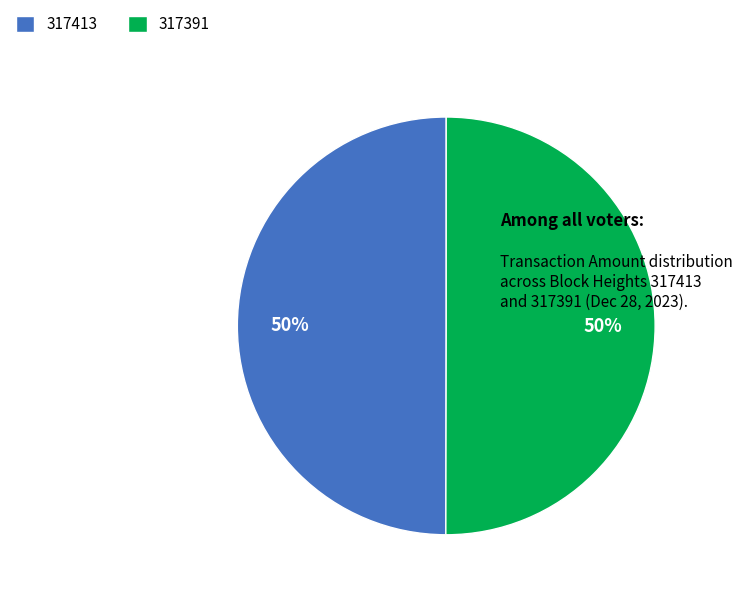

Is the sum of 317391 and 317413 greater than half?

Yes